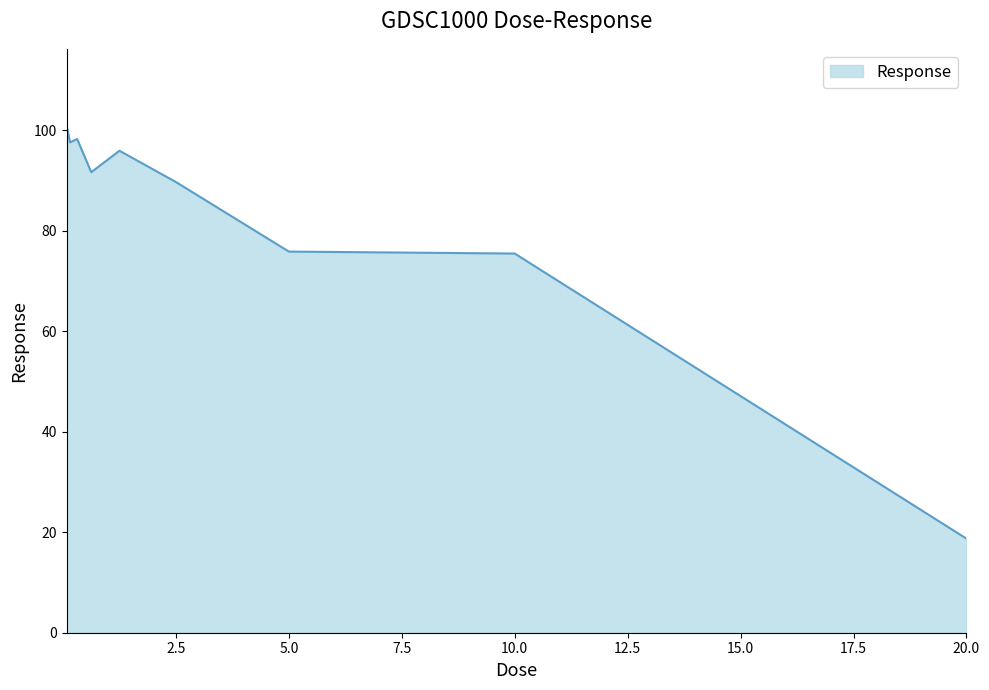

What is the smallest value displayed?

18.7